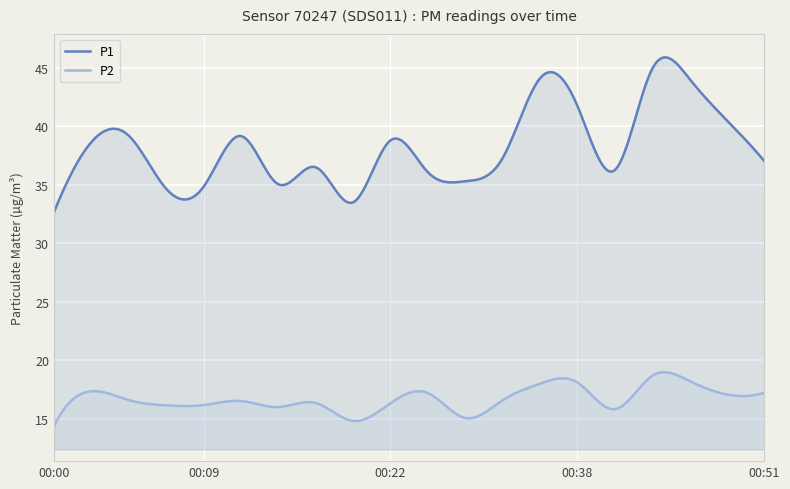

True or false: P1 and P2 cross at least once.

False